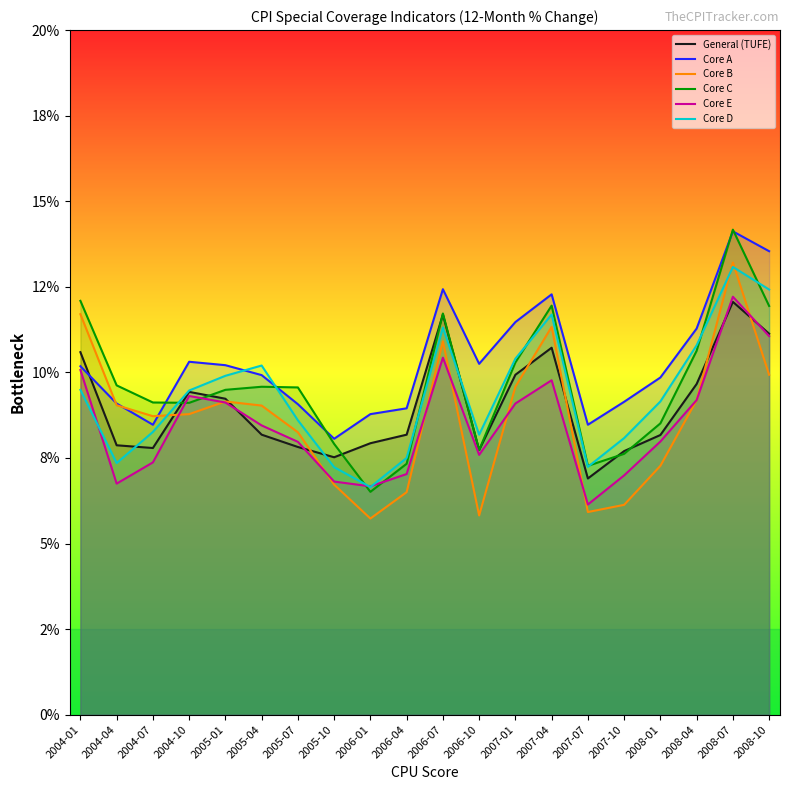

How many interior local valleys does the Core D series have?

4